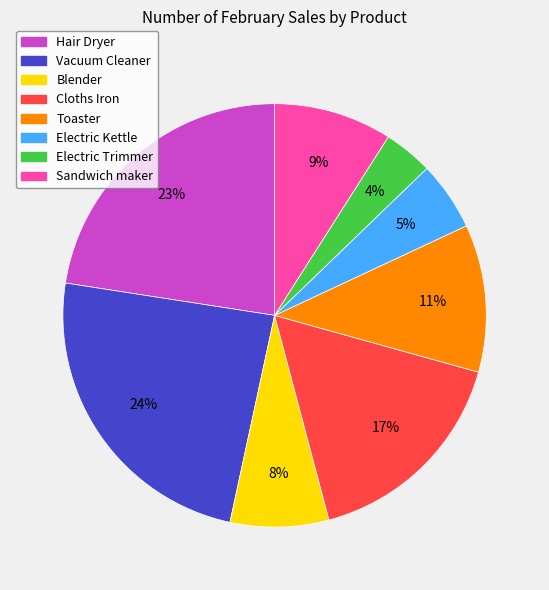

How many segments does this pie chart have?

8